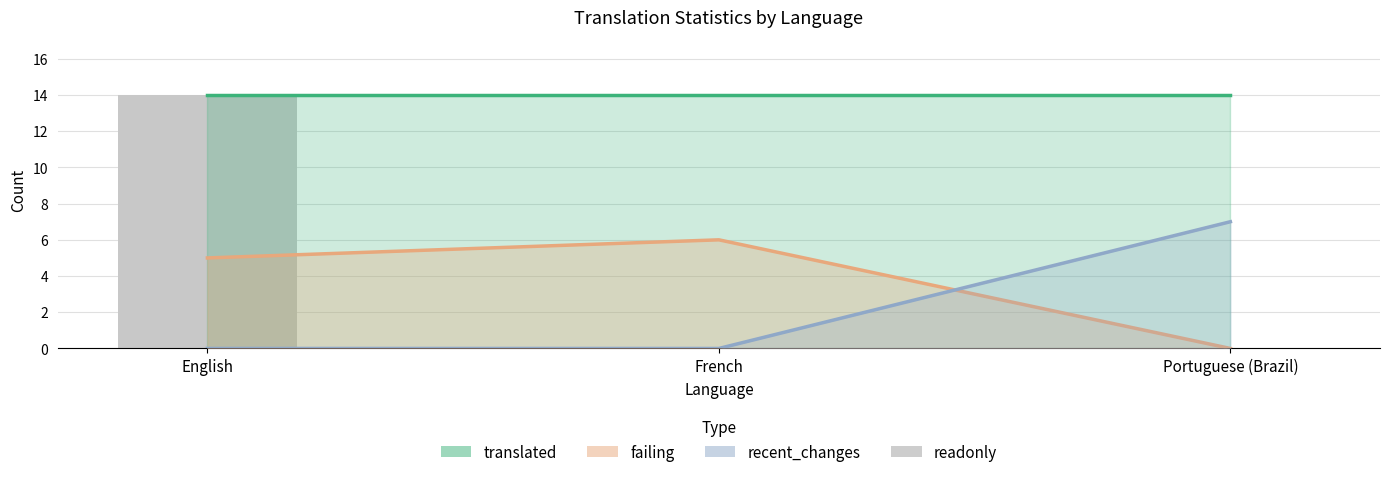

Which category has the lowest value in the readonly series?

French